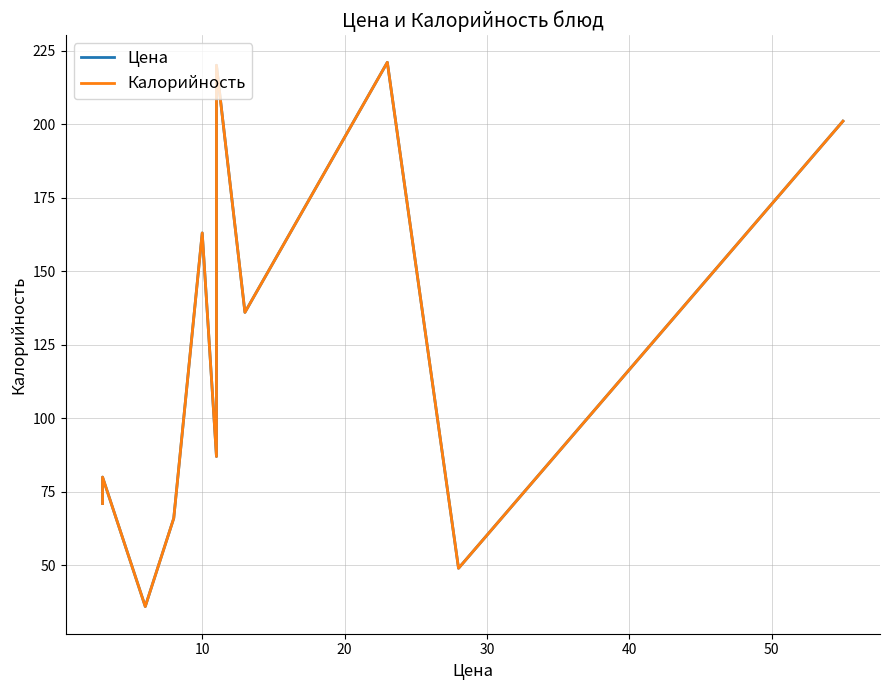

What is the minimum value shown in the chart?

36